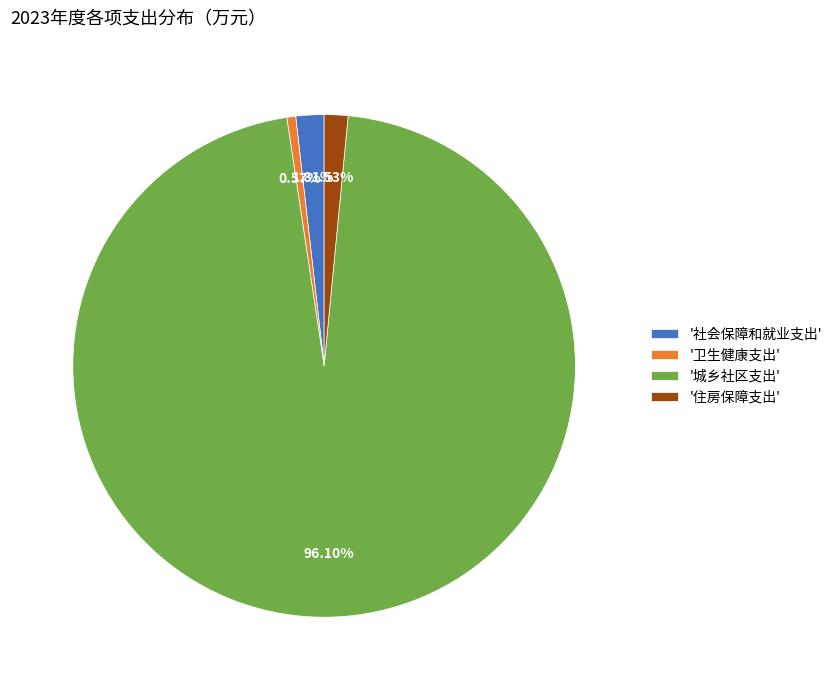

Between '社会保障和就业支出' and '城乡社区支出', which is larger?

'城乡社区支出'